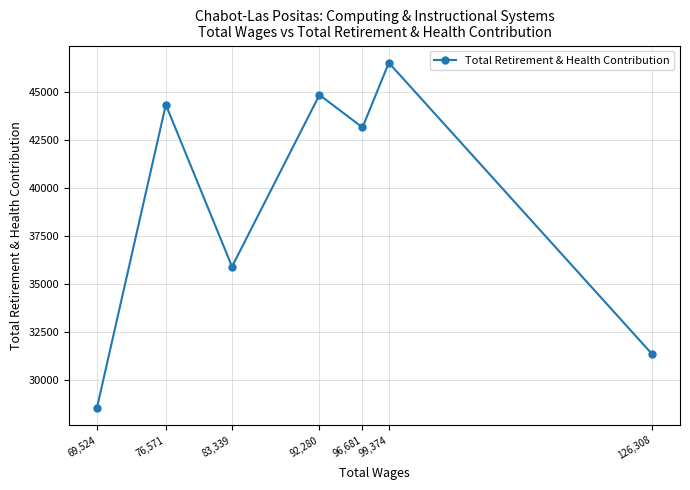

True or false: the data shows 49447 at 69,524.

False